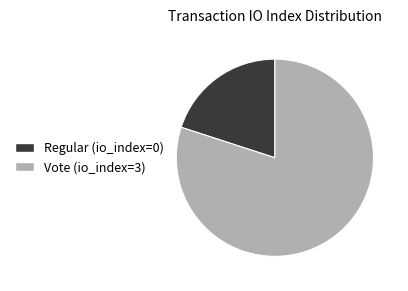

Rank the categories by value from lowest to highest.

Regular, Vote